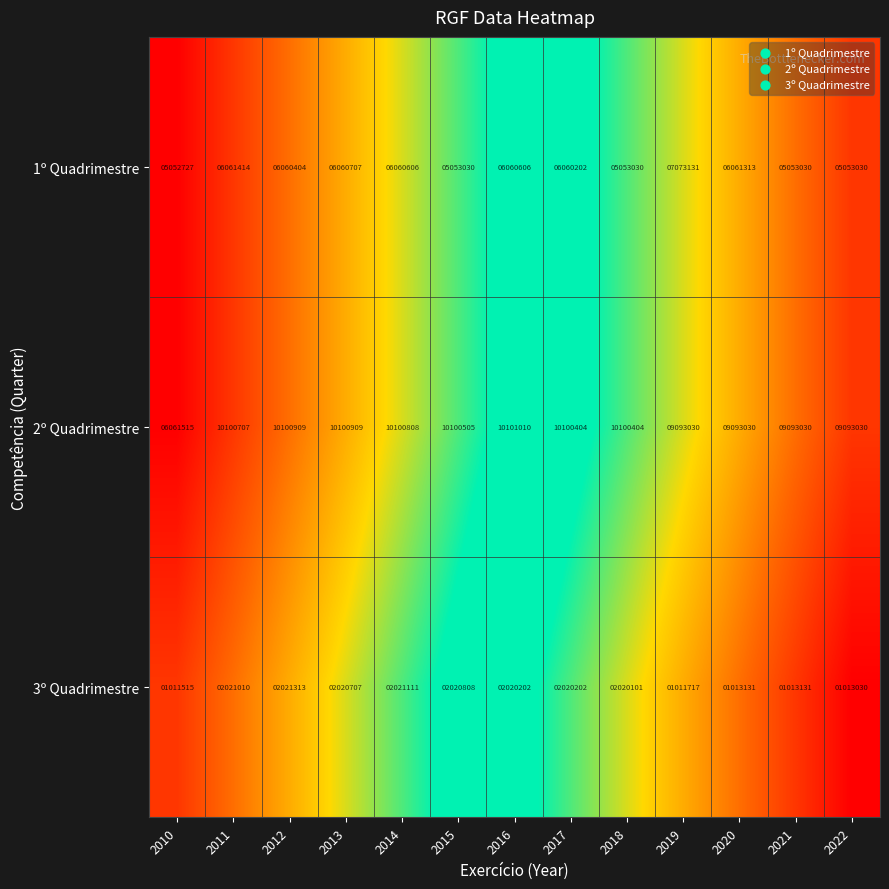

How many data points does each series have?

13